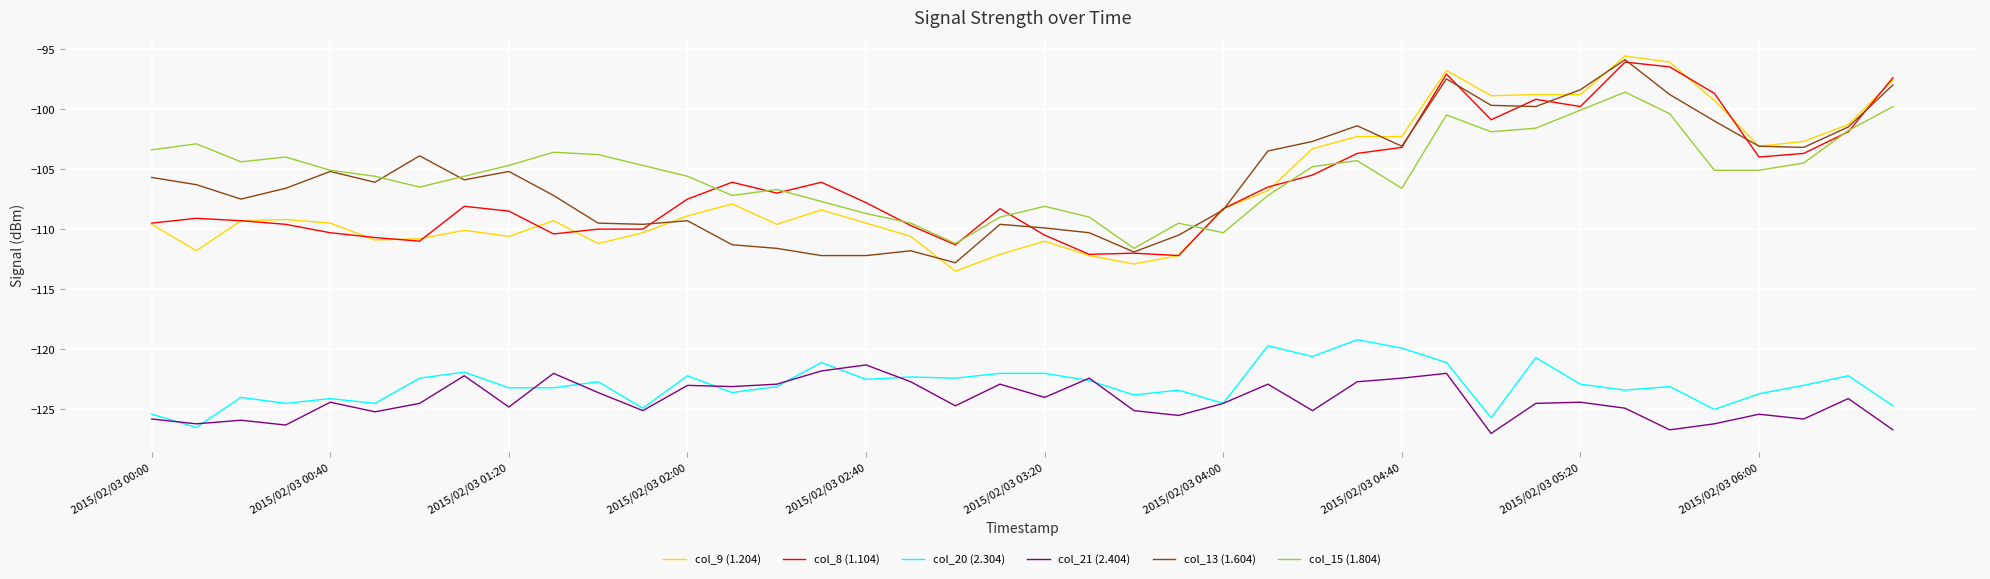

True or false: col_21 (2.404) and col_15 (1.804) cross at least once.

False